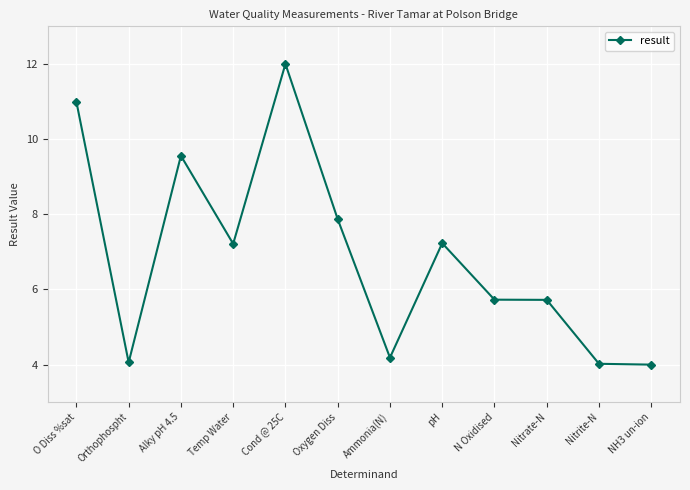

What is the change in value from Cond @ 25C to Nitrate-N?

-6.3